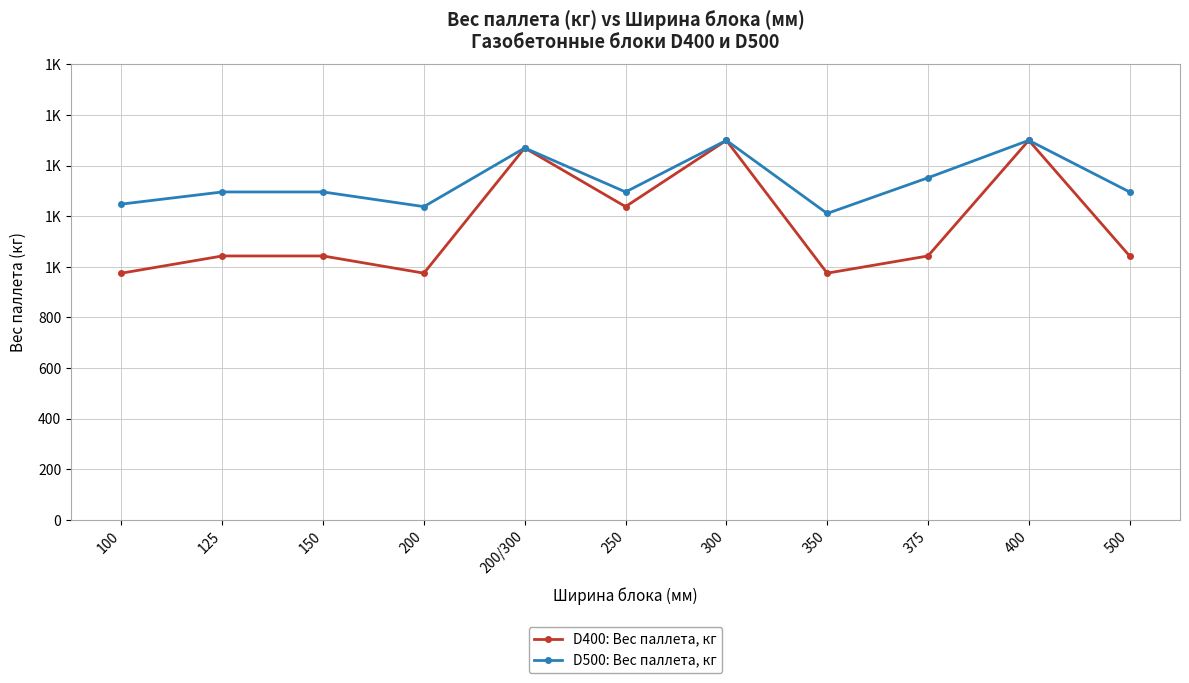

Is the value of D500: Вес паллета, кг at 500 greater than the value of D400: Вес паллета, кг at 200/300?

No